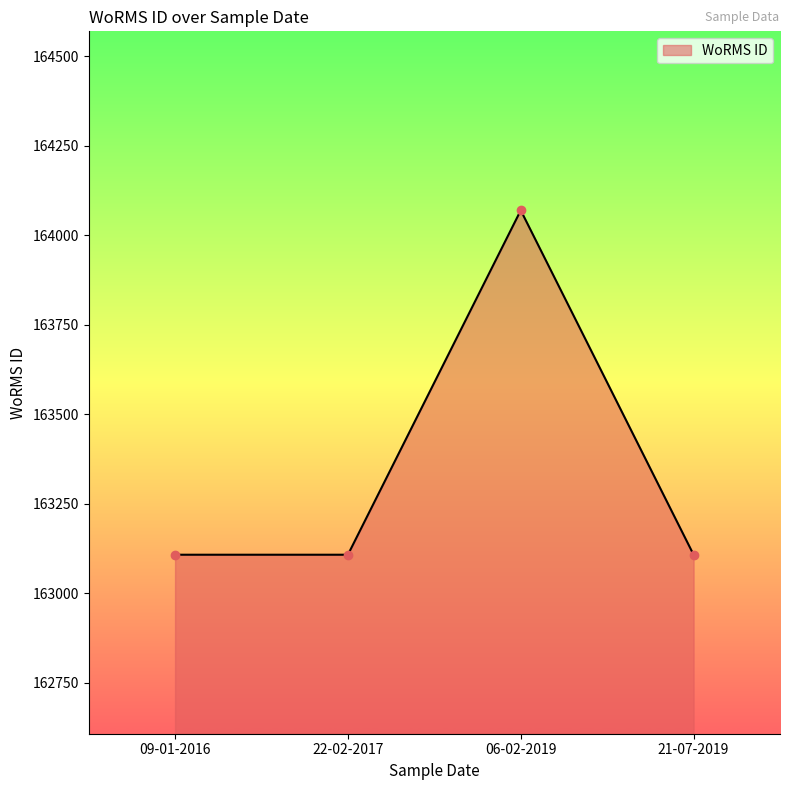

Count the number of data series in this chart.

1